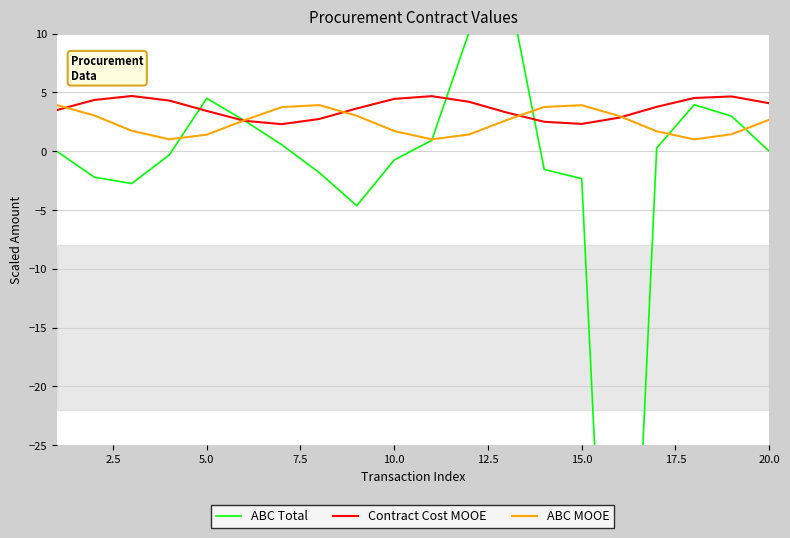

What is the highest value of the ABC MOOE series?

3.9